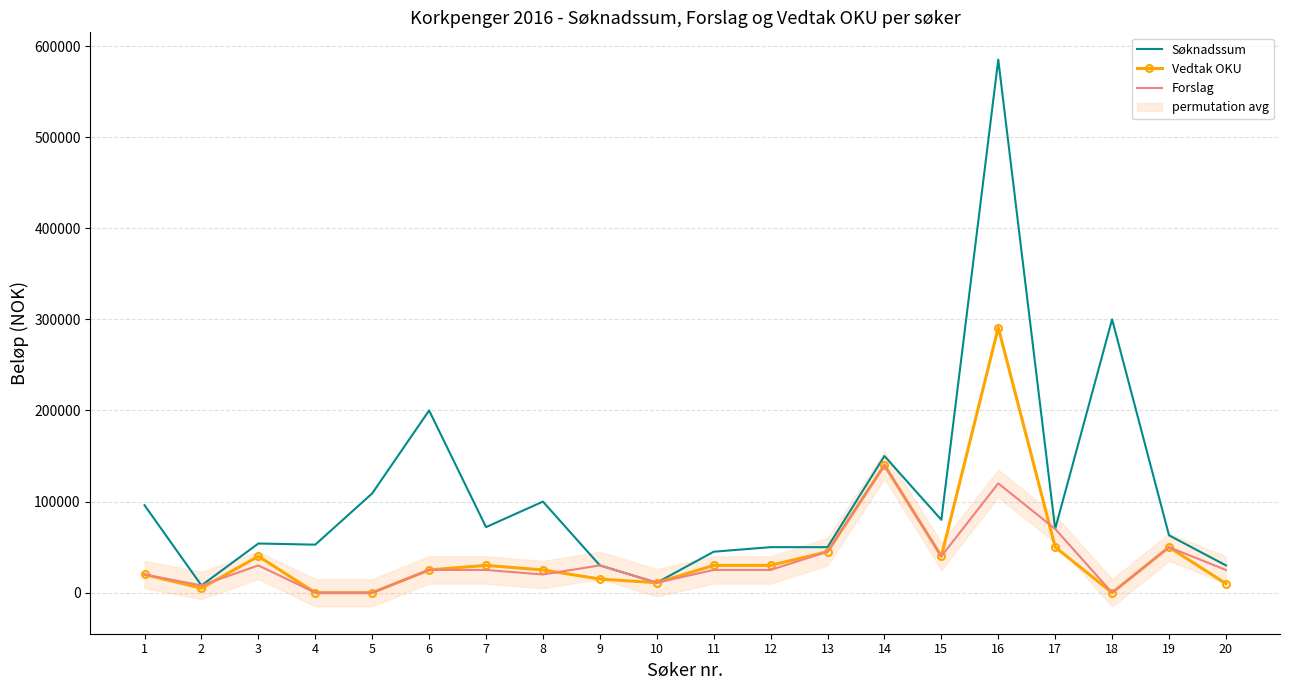

Rank the categories by Vedtak OKU value from lowest to highest.

4, 5, 18, 2, 20, 10, 9, 1, 6, 8, 7, 11, 12, 3, 15, 13, 17, 19, 14, 16